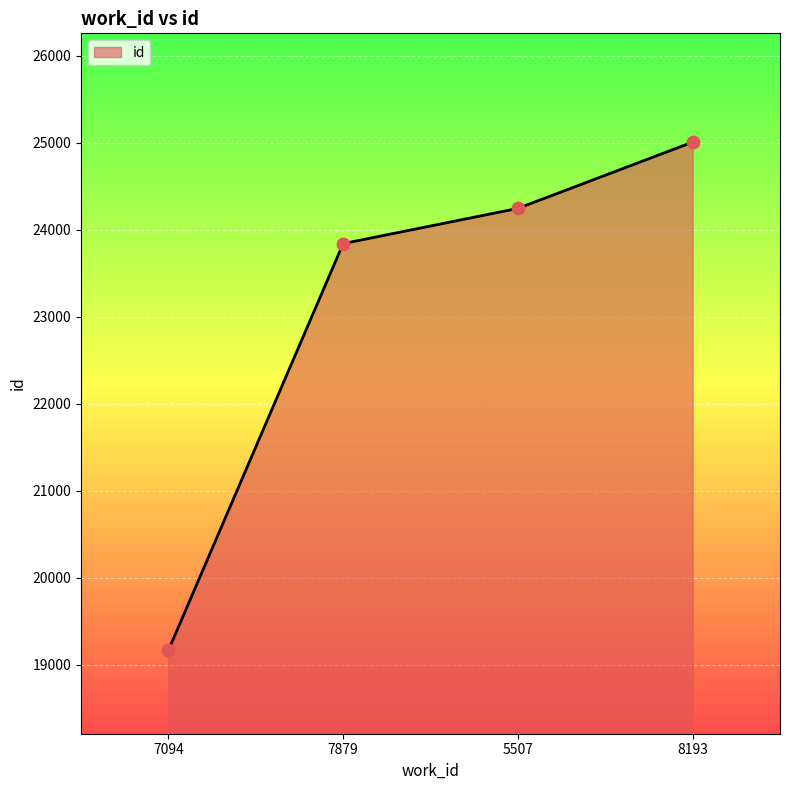

What is the ratio of the value at 7879 to the value at 8193?

1.0